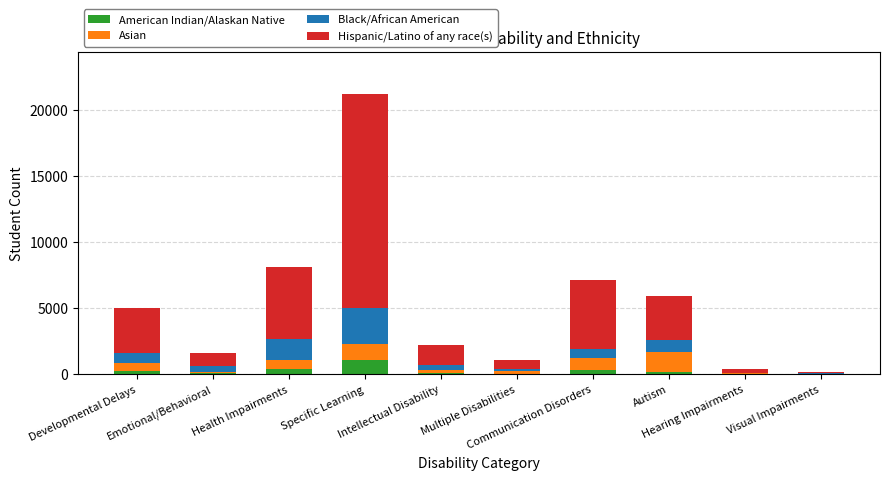

Count the number of data series in this chart.

4